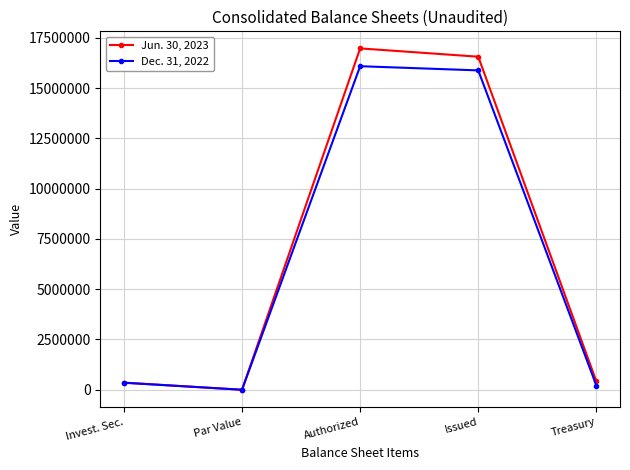

Rank the series by their average value, from highest to lowest.

Jun. 30, 2023, Dec. 31, 2022